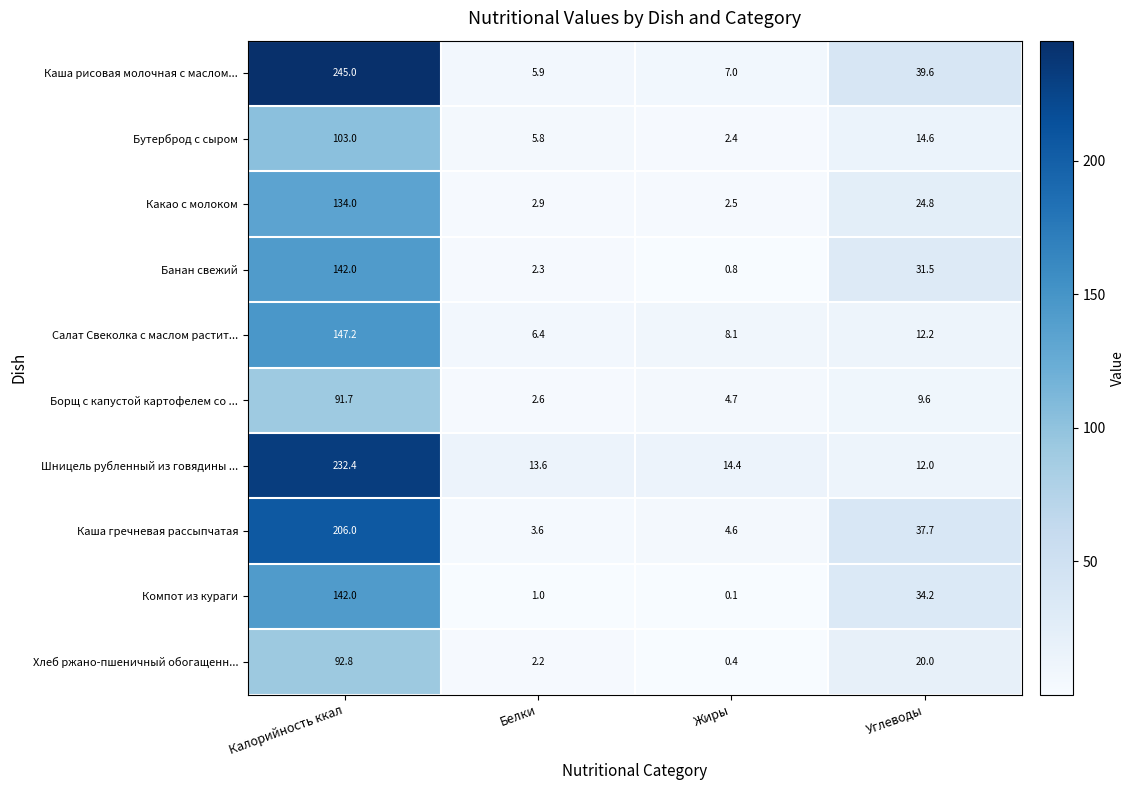

What is the greatest value displayed?

245.0